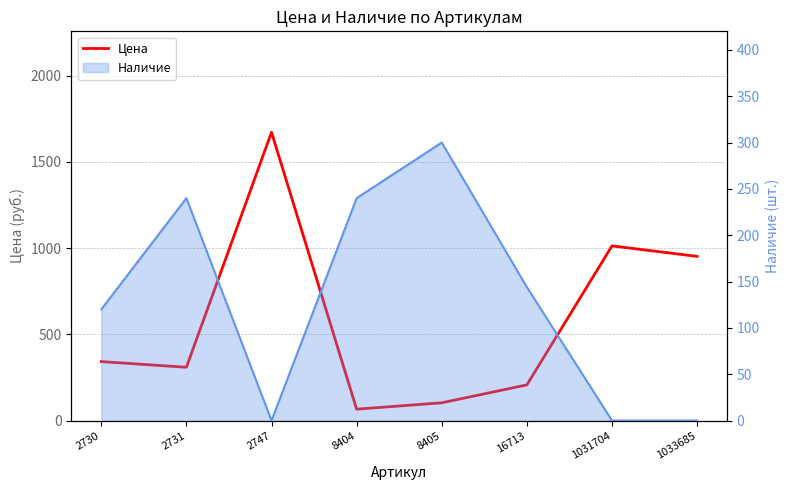

True or false: the data shows 17 at 8404.

False